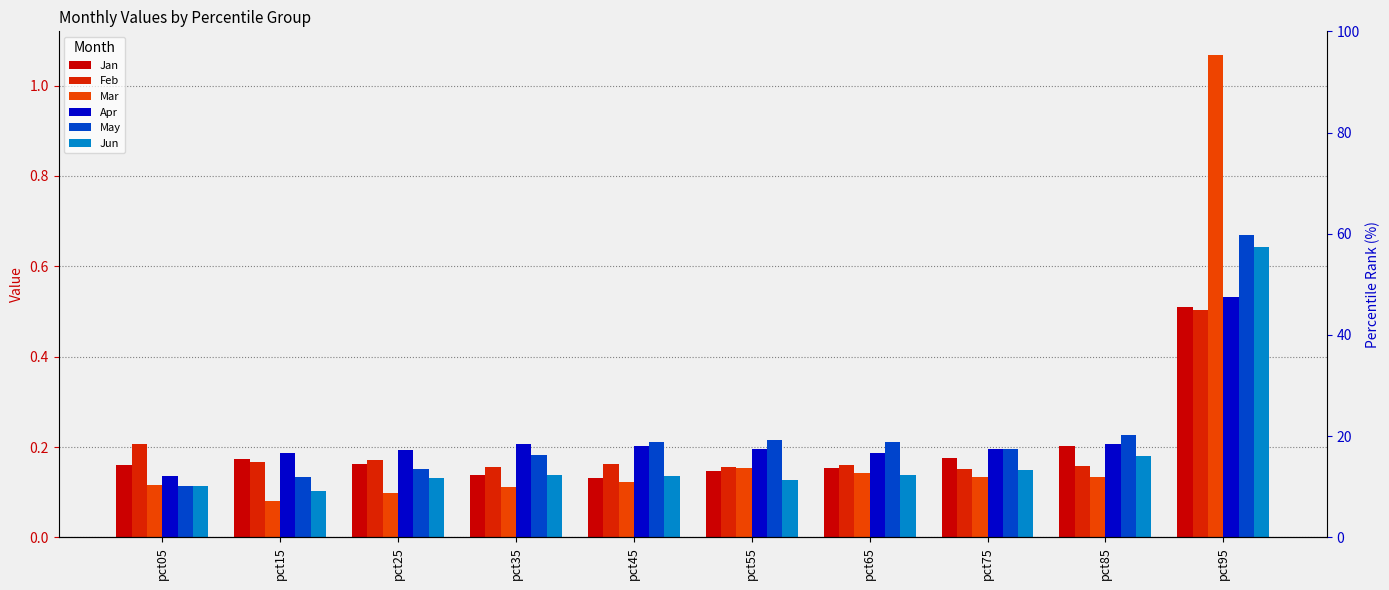

What is the difference between the highest and lowest values at pct95?

0.6